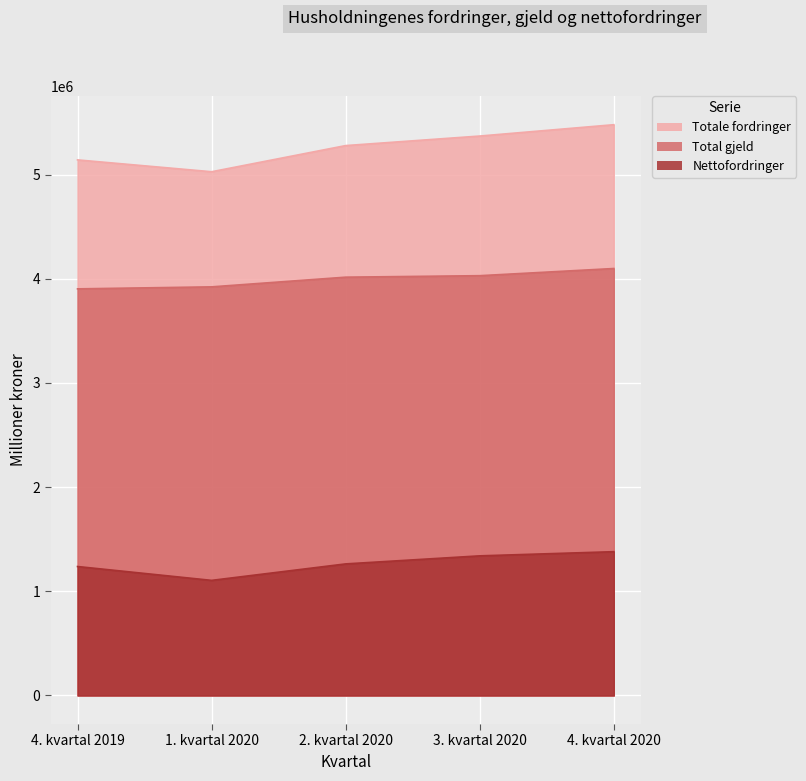

How many data points does each series have?

5